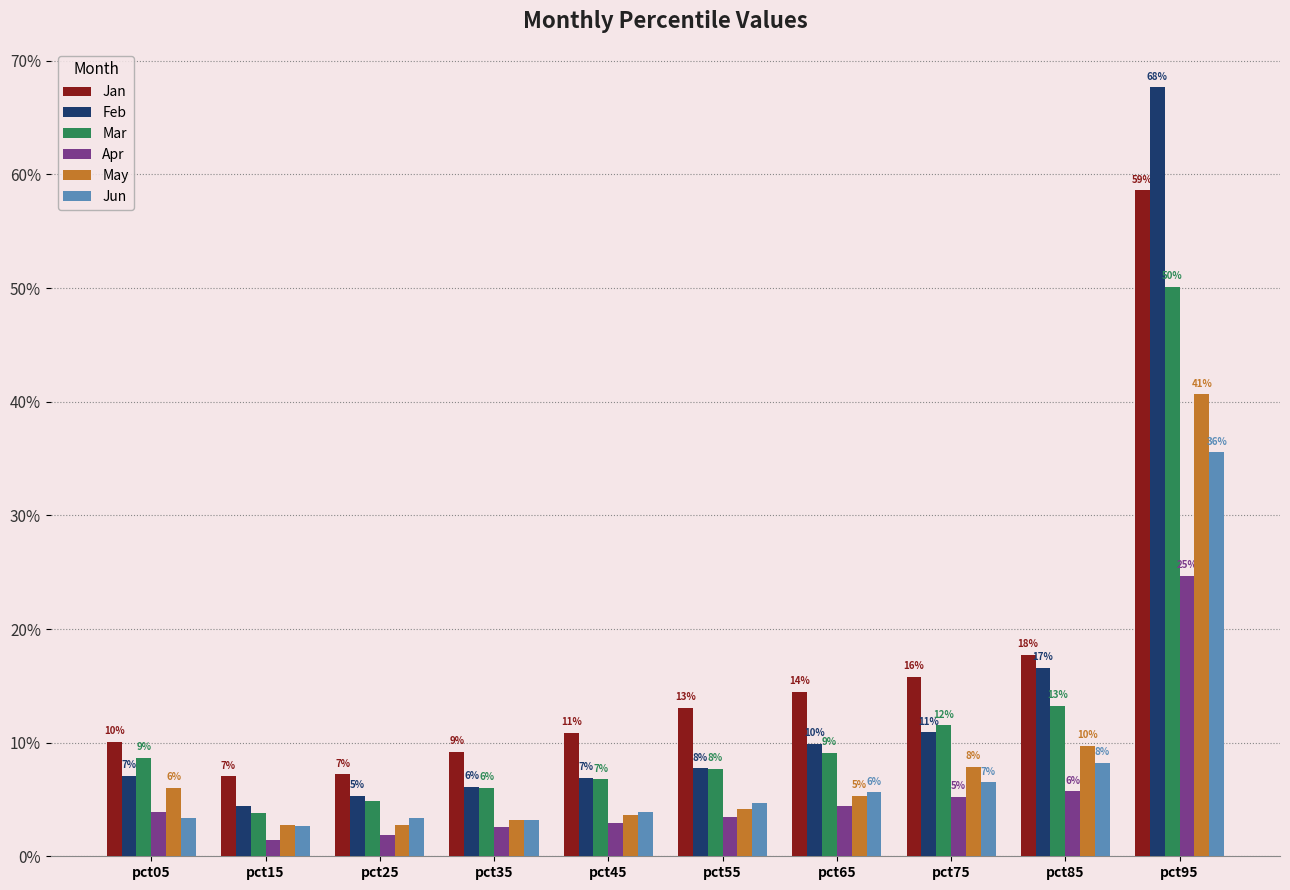

At which label is Mar closest to 0?

pct15